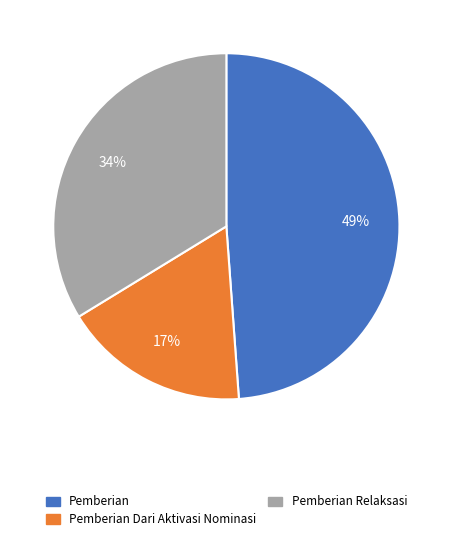

To the nearest percent, what is the average slice percentage?

33%